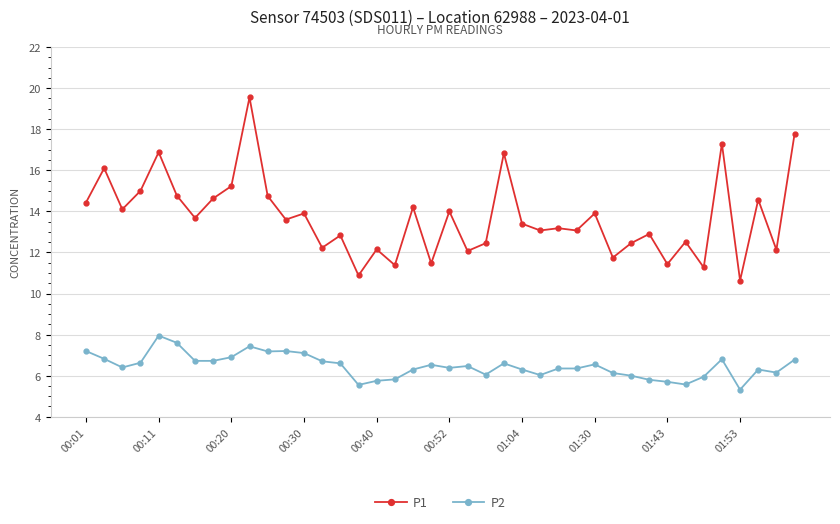

What is the sum of all P1 values?

548.5